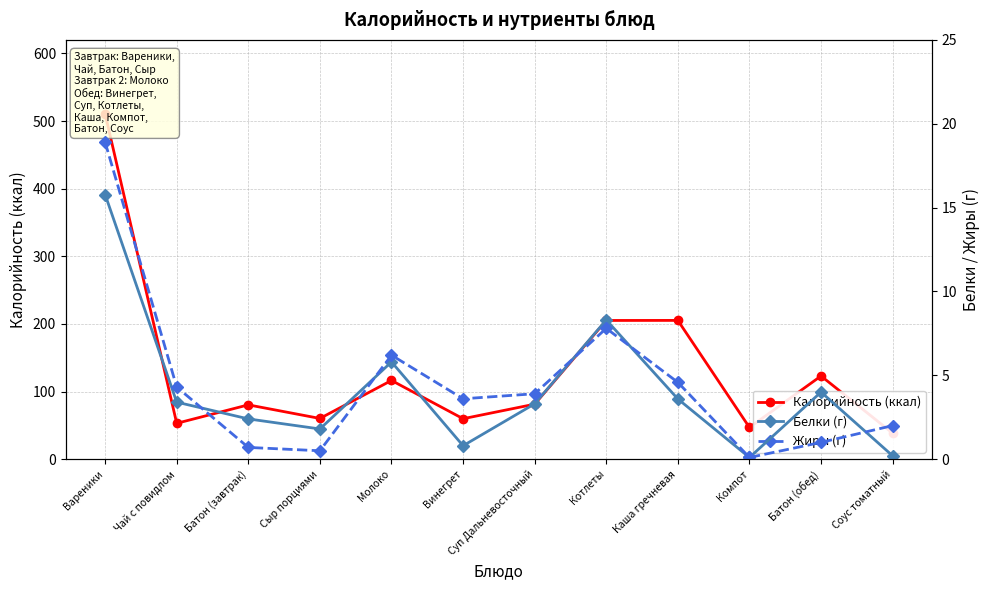

True or false: Жиры (г) and Белки (г) cross at least once.

True